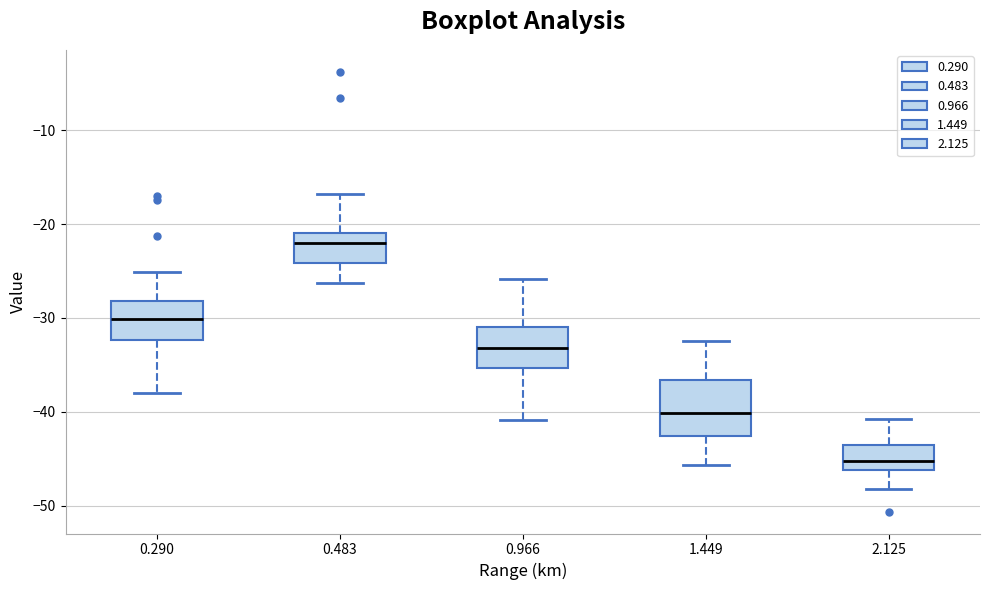

Which box is the tallest, from its lower edge to its upper edge?

1.449